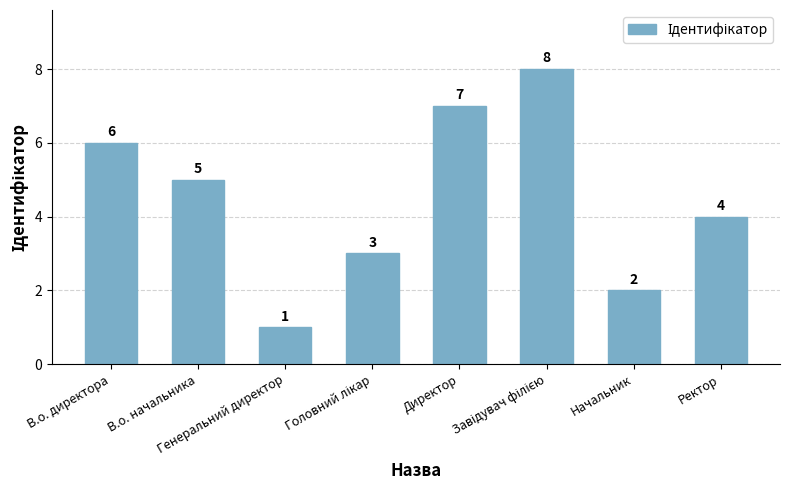

What is the difference between the second highest and second lowest values?

5